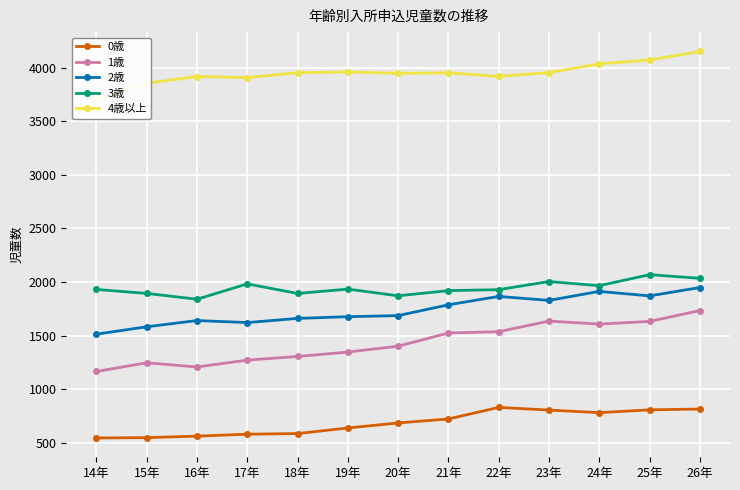

What is the difference between the second highest and second lowest values in the 3歳 series?

163